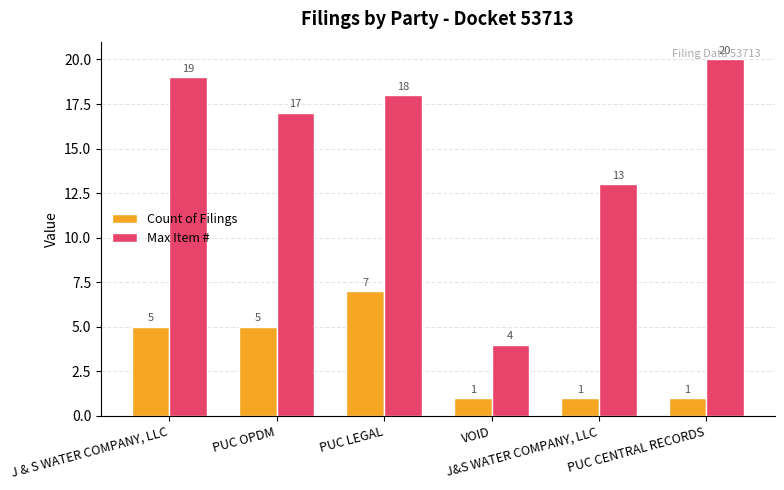

How many bars are there in each group?

2